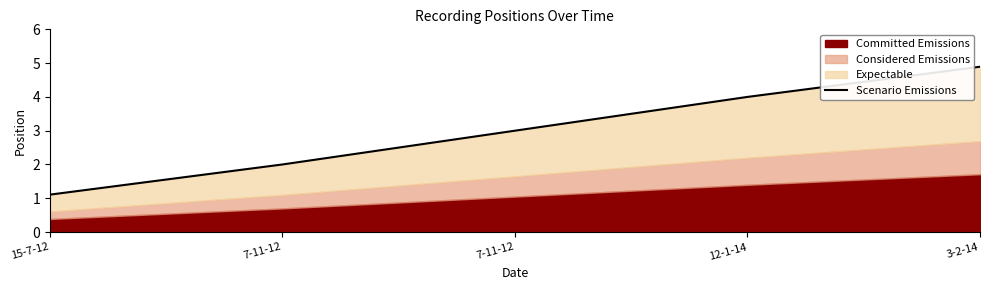

What is the change in value from 7-11-12 to 3-2-14?

+2.9